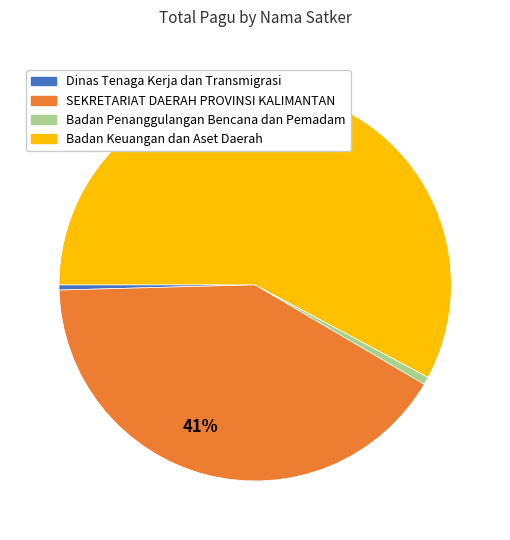

Count the number of slices in the pie.

4